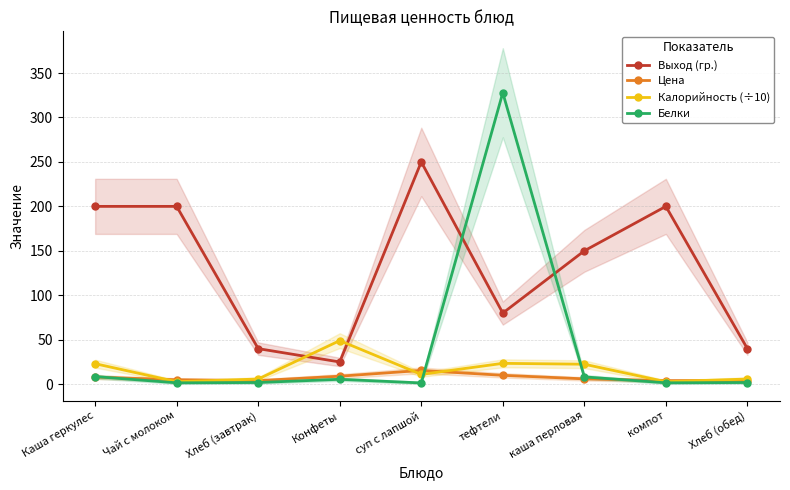

What is the difference between the second highest and second lowest values in the Калорийность (÷10) series?

20.7